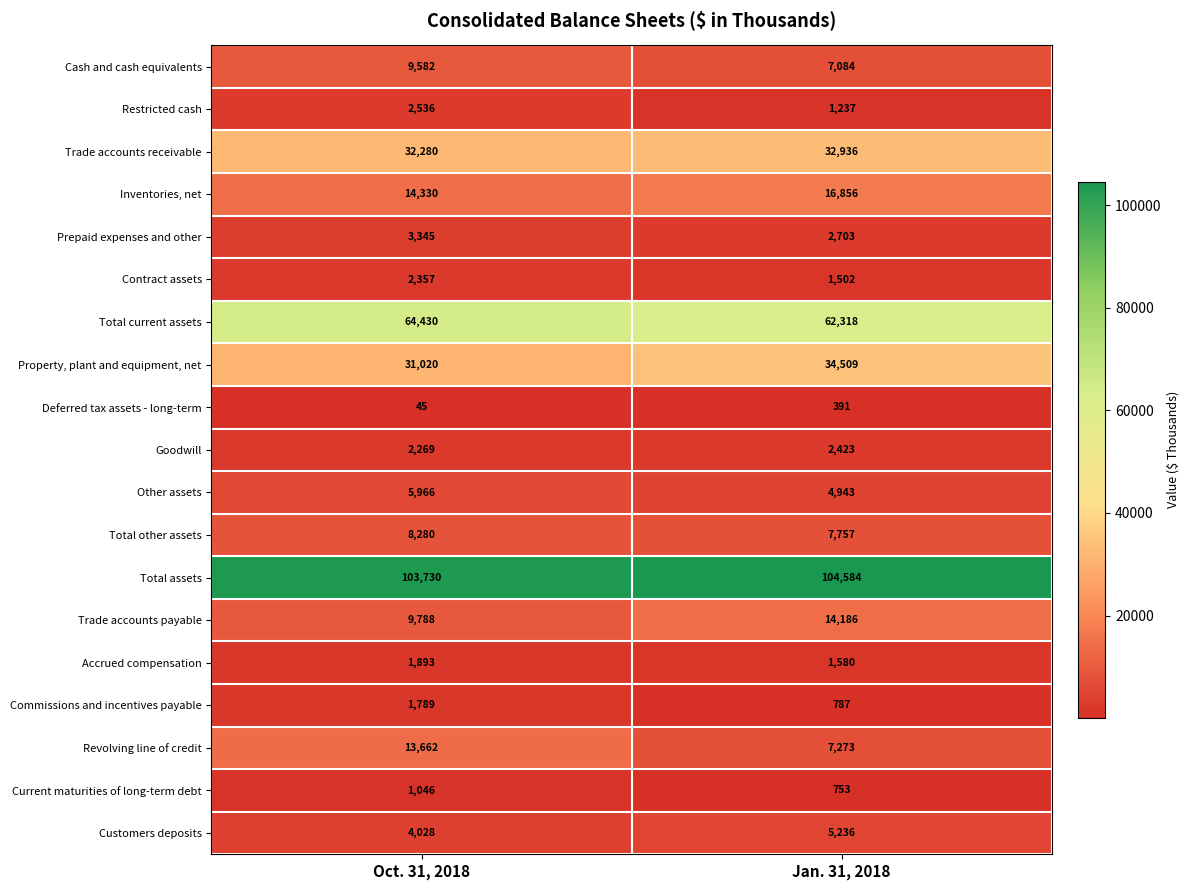

What is the total value across all series at Oct. 31, 2018?

312376